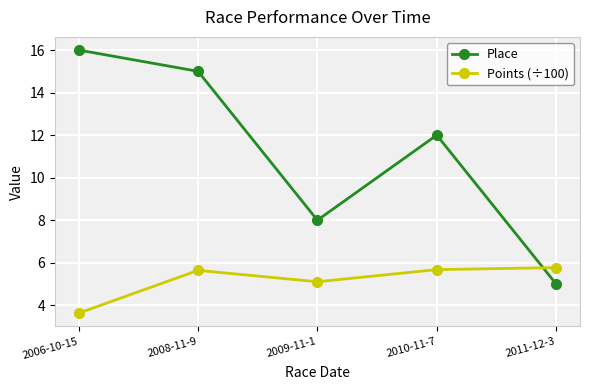

At 2006-10-15, list the series in order from smallest to largest.

Points (÷100), Place